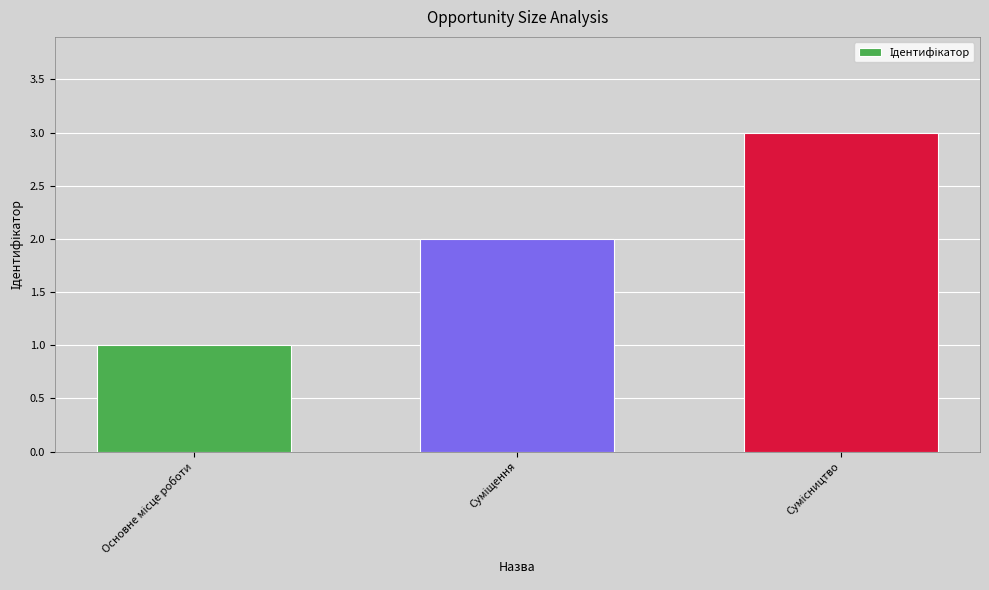

Does the chart contain any negative values?

No